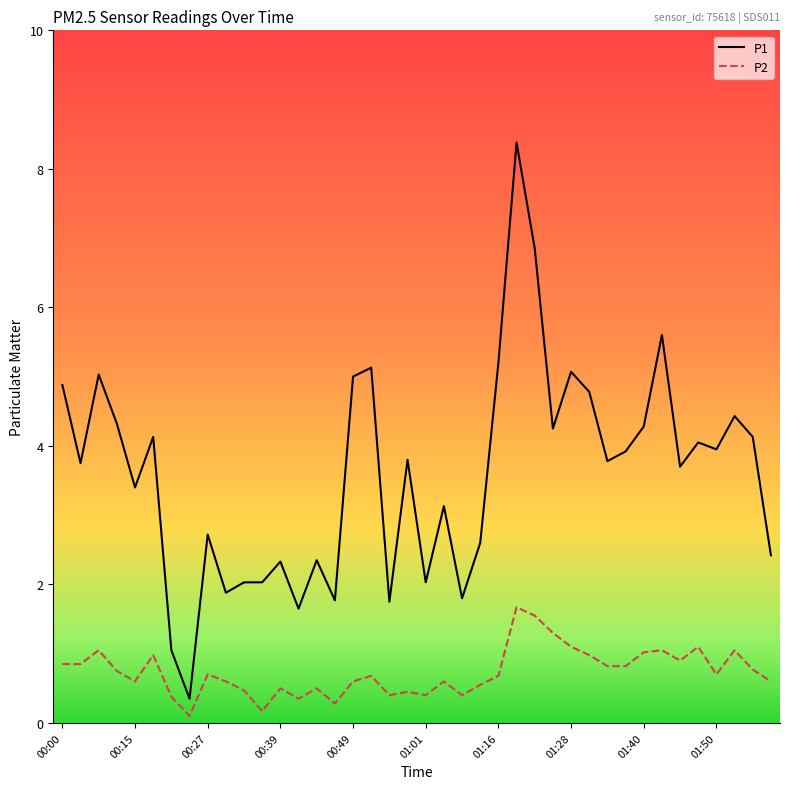

Which series has the largest total across all categories?

P1